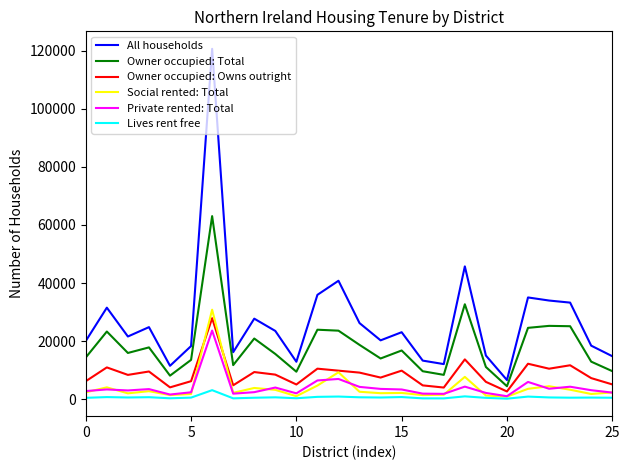

True or false: All households and Private rented: Total cross at least once.

False